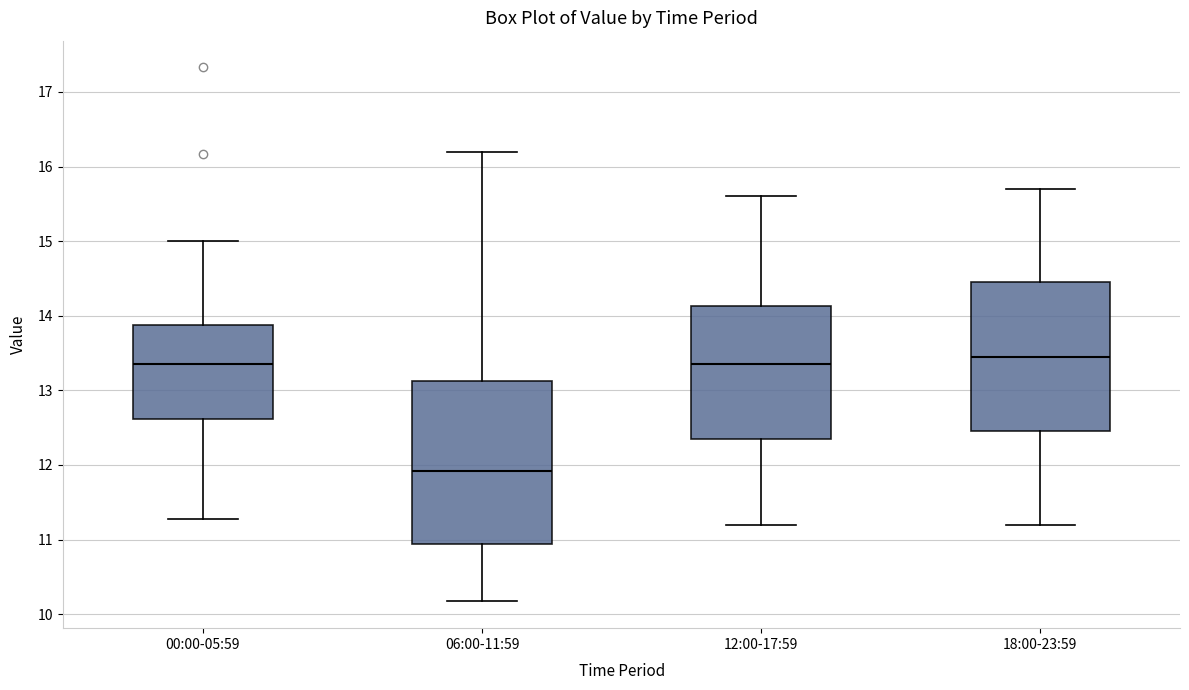

Reading left to right, transcribe this box plot: for each box, give where its median line is, the range the box spans, and where its two whiskers end, as read against the y-axis. The values are not printed on the chart, so give them approximately, as read against the axis.

00:00-05:59: median 13.4, box 12.6 to 13.9, whiskers 11.3 to 15.0
06:00-11:59: median 11.9, box 10.9 to 13.1, whiskers 10.2 to 16.2
12:00-17:59: median 13.4, box 12.4 to 14.1, whiskers 11.2 to 15.6
18:00-23:59: median 13.5, box 12.5 to 14.5, whiskers 11.2 to 15.7